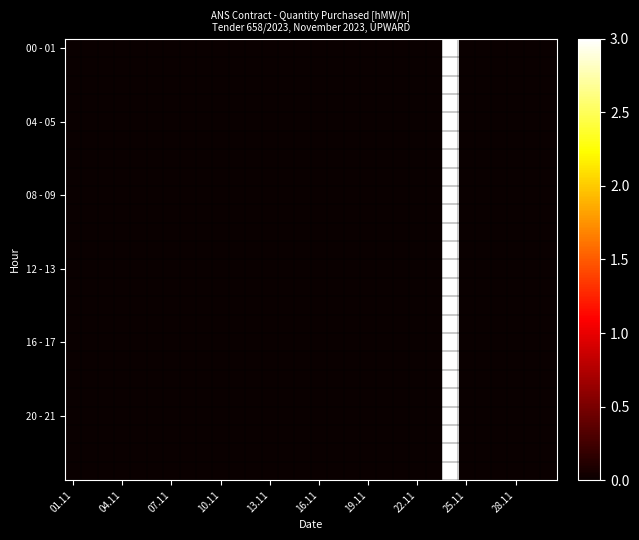

Which label corresponds to the largest value in the chart?

23